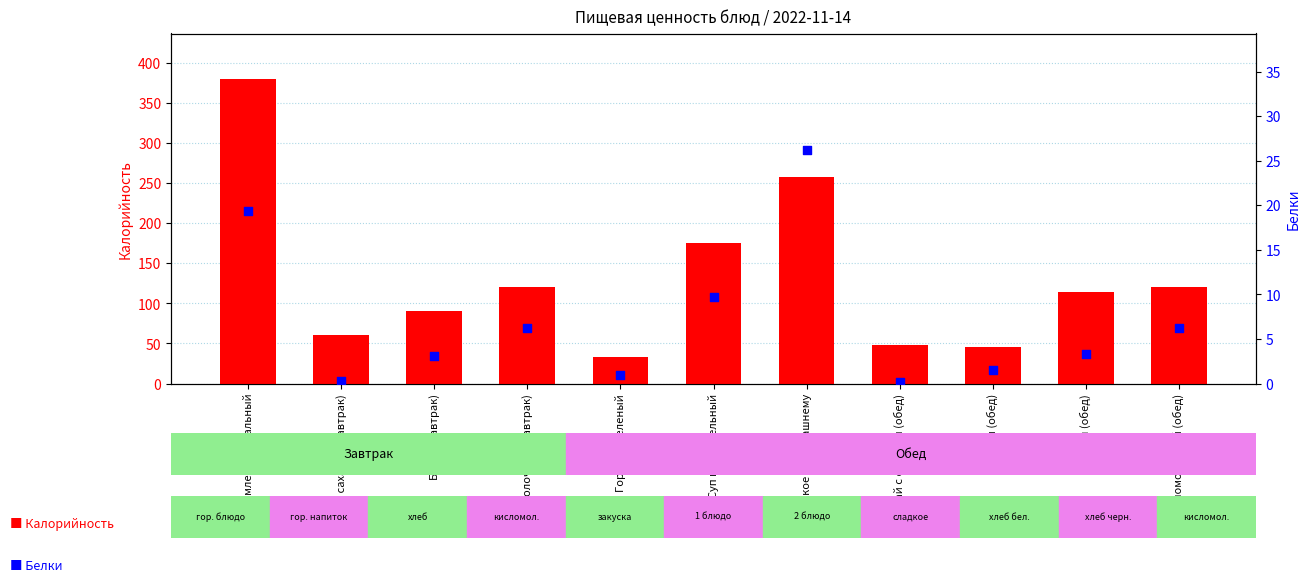

Is the value of Белки at Кисломолочный (завтрак) greater than the value of Калорийность at Батон (обед)?

No